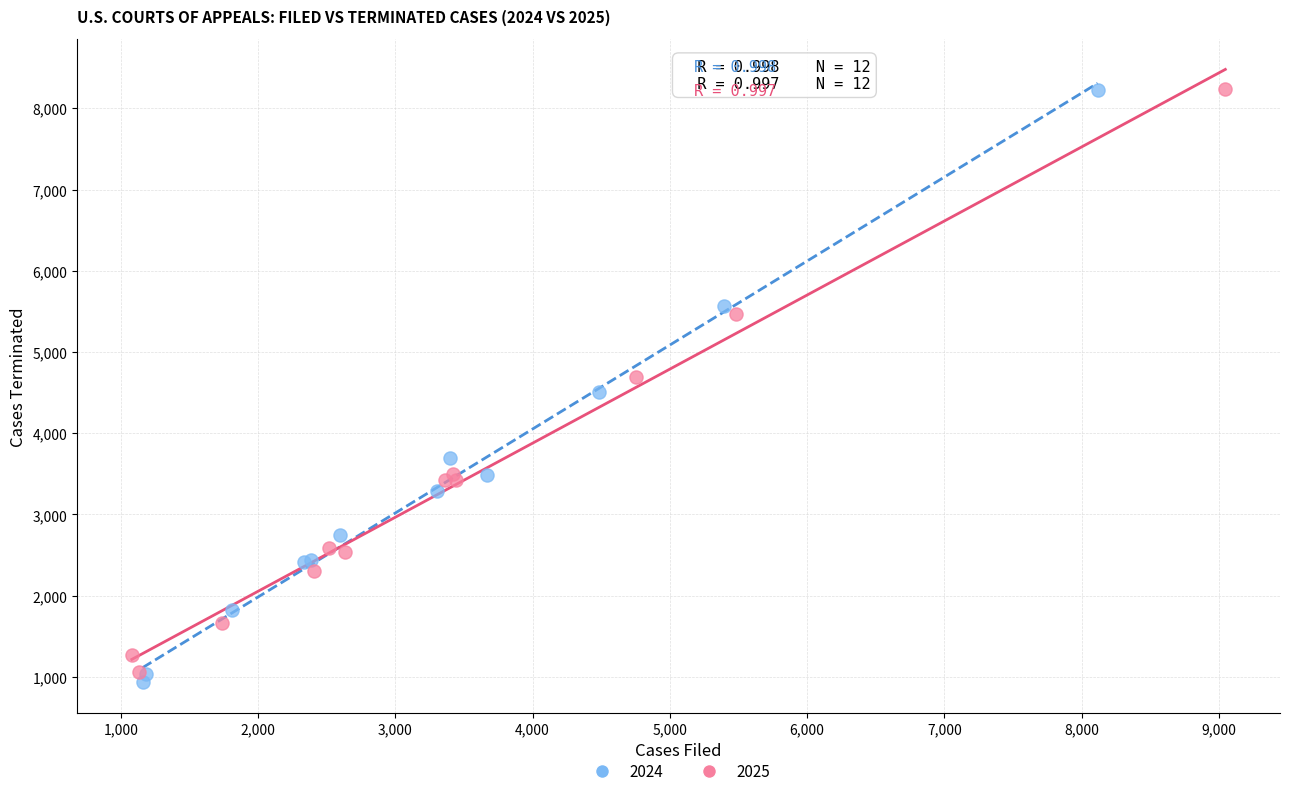

Which series has the largest Y range (max minus min)?

2024